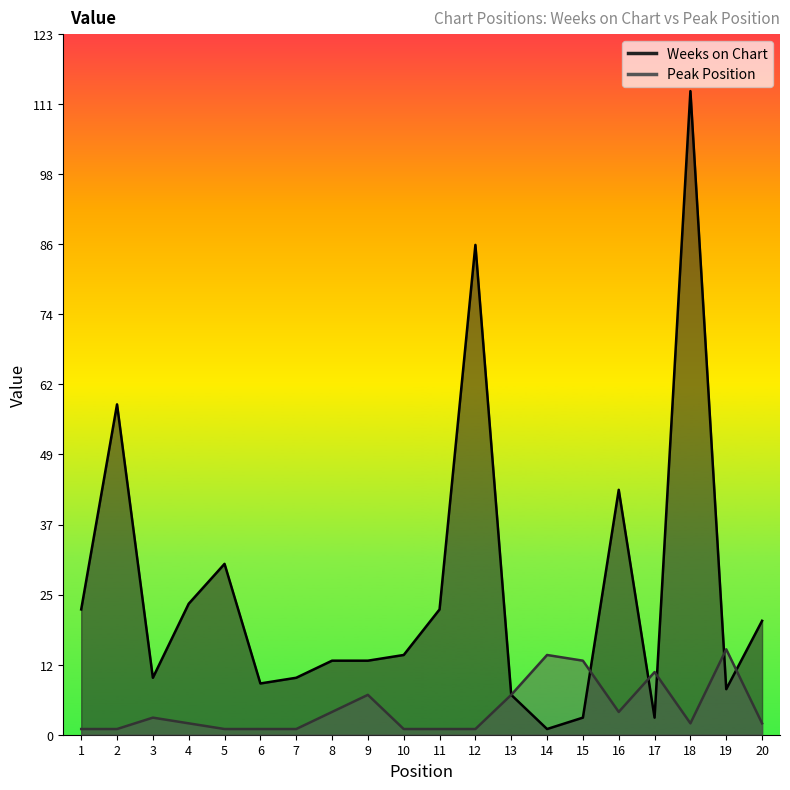

How many intersections are there between Weeks on Chart and Peak Position?

5